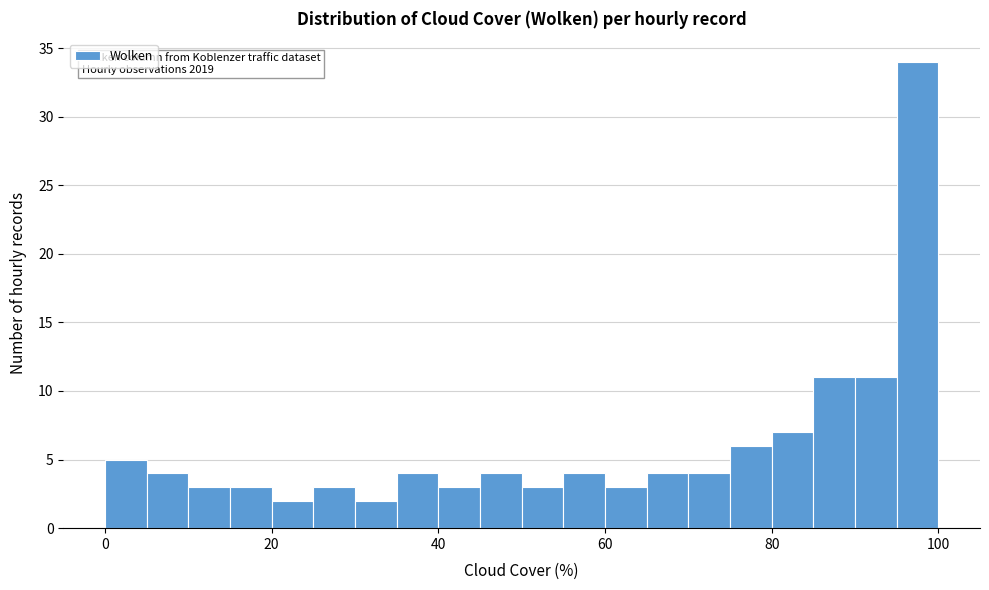

Read against the x-axis, roughly where is the centre of the tallest bar?

98